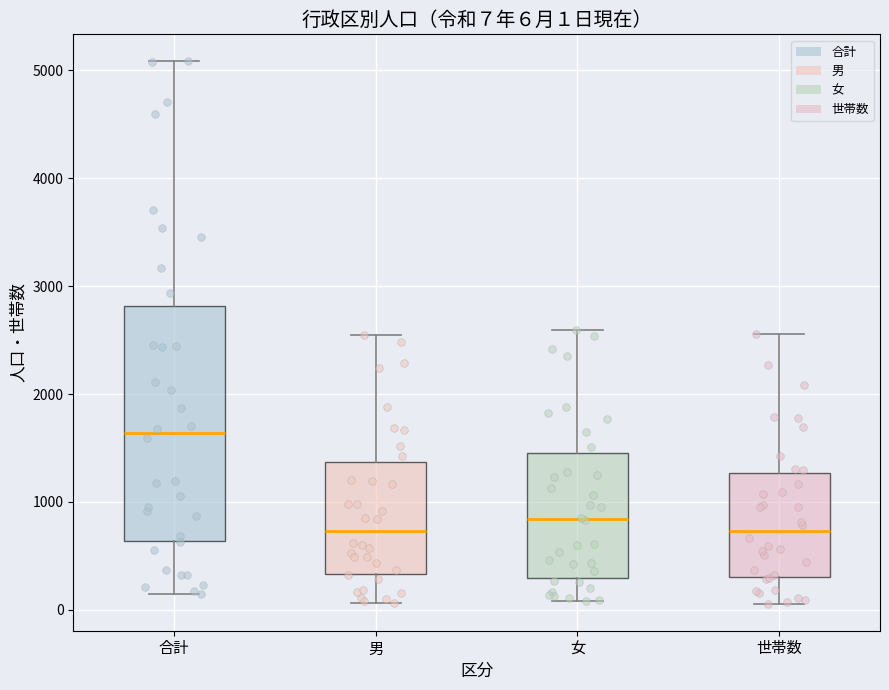

Comparing the boxes themselves (not the whiskers), which one is the tallest?

合計